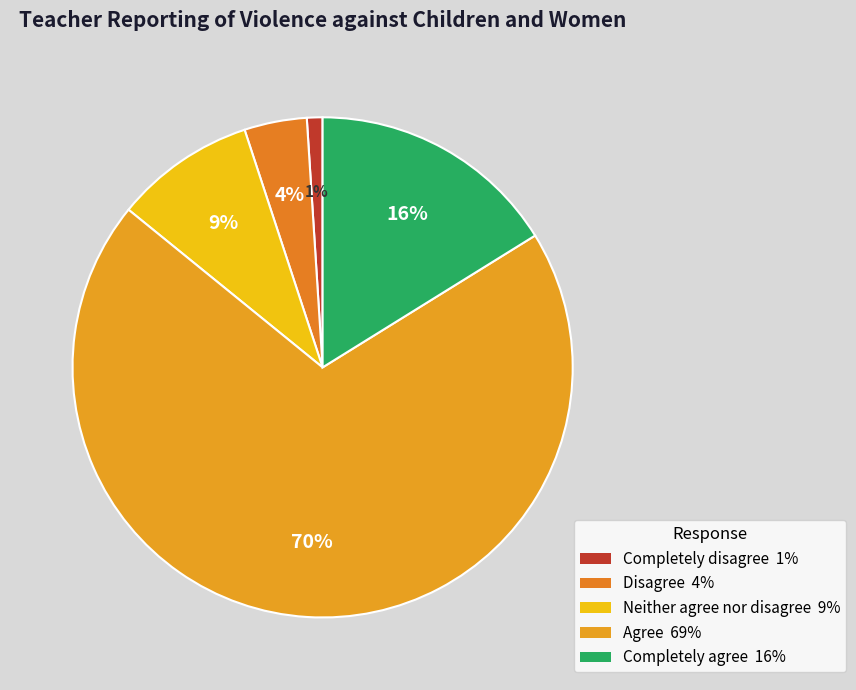

What is the smallest slice in the pie chart?

Completely disagree